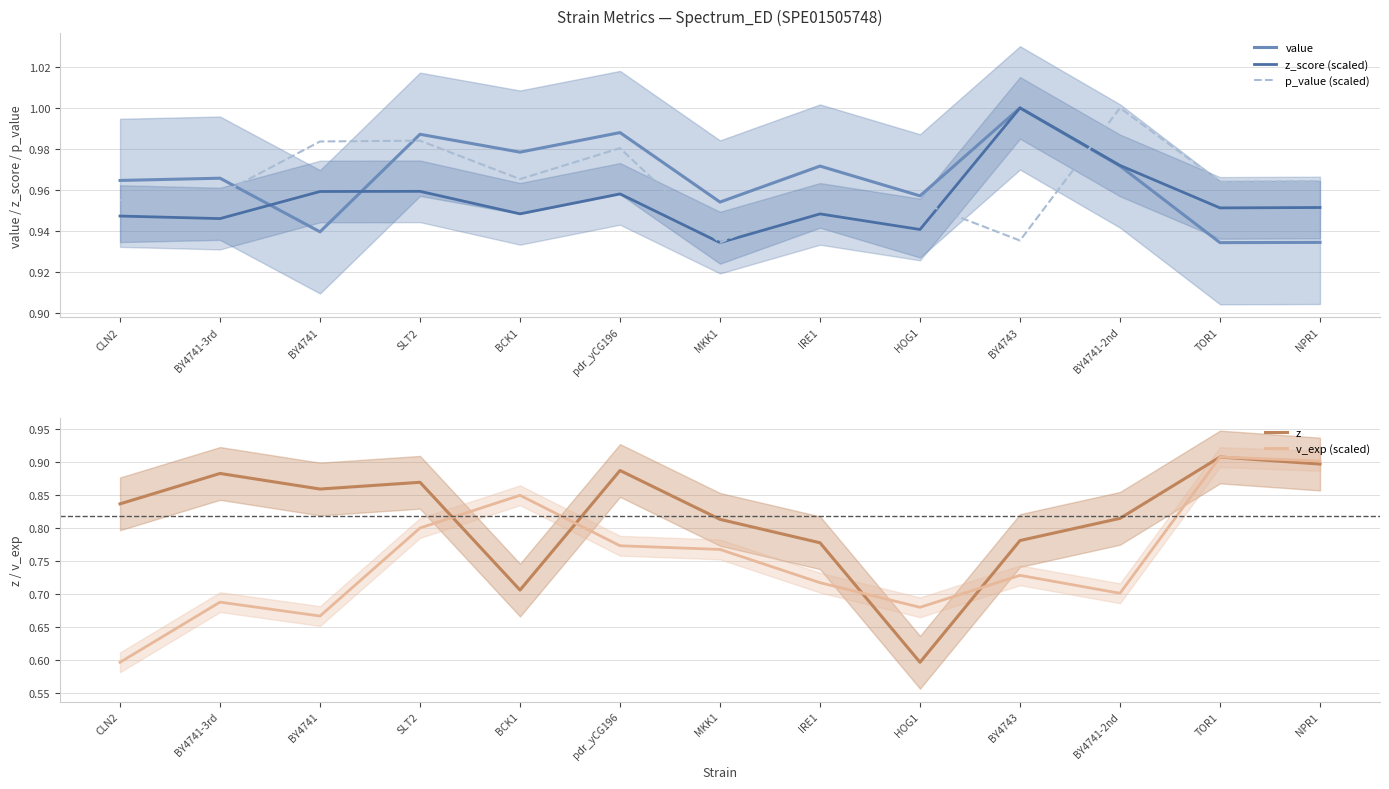

How many data points does each series have?

13